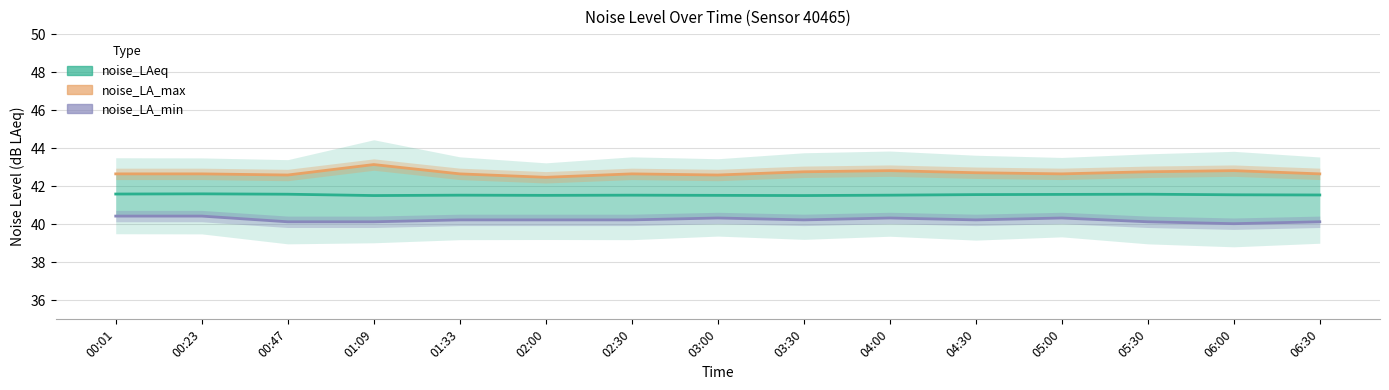

True or false: noise_LAeq and noise_LA_min intersect in this chart.

False